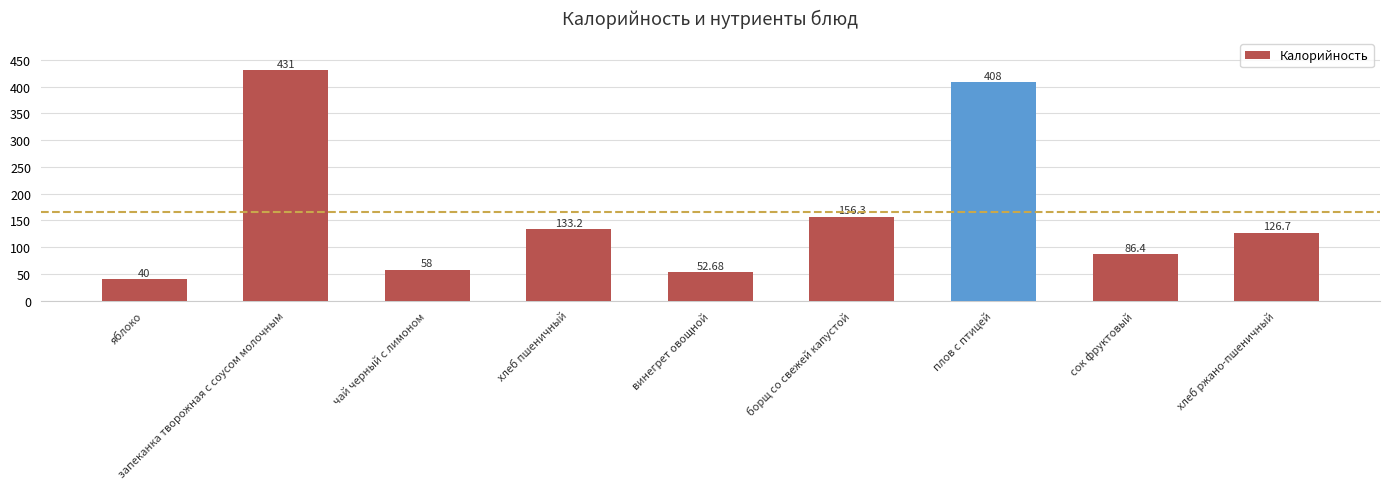

What is the label of the 3rd bar from the right?

плов с птицей